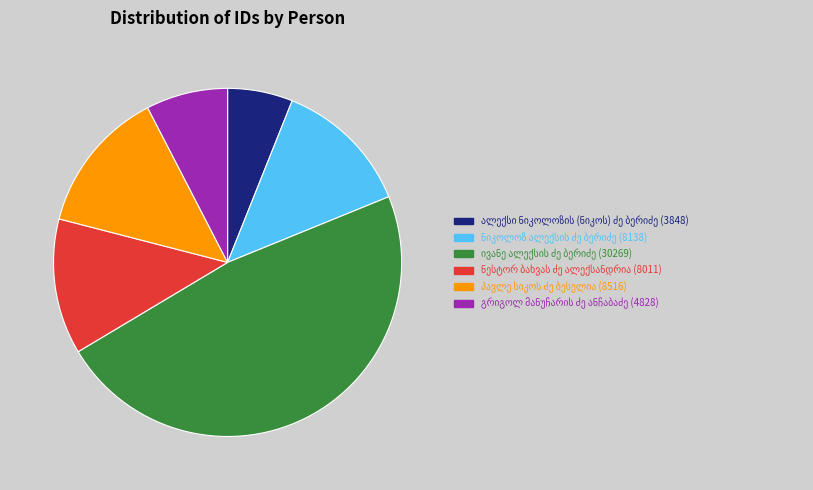

Does any single category account for the majority?

No